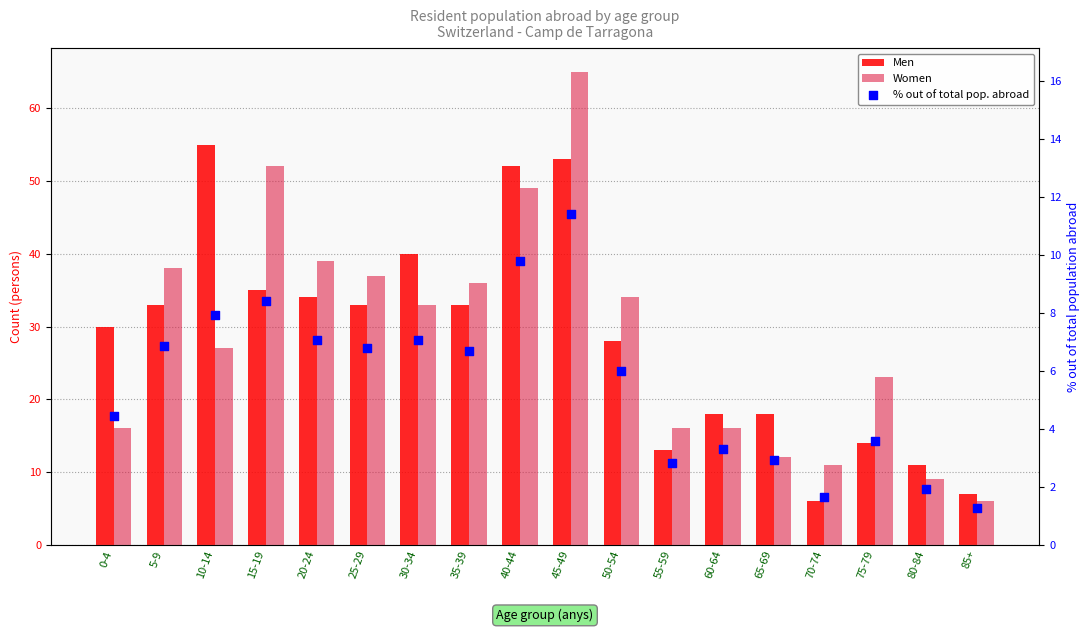

Which series contains the highest Y value?

Women